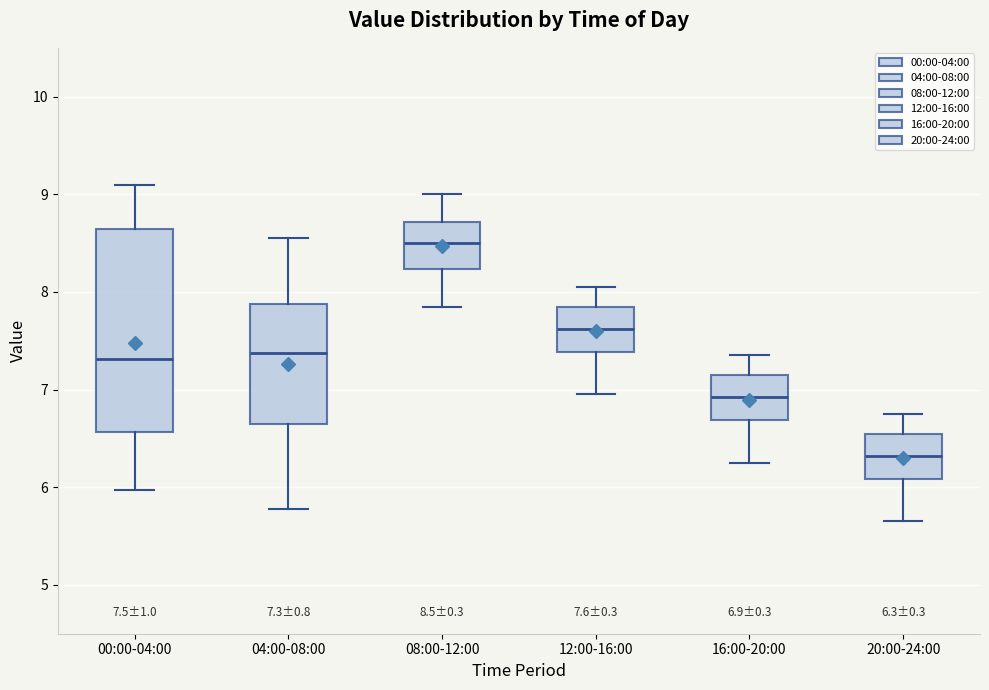

Comparing the boxes themselves (not the whiskers), which one is the tallest?

00:00-04:00